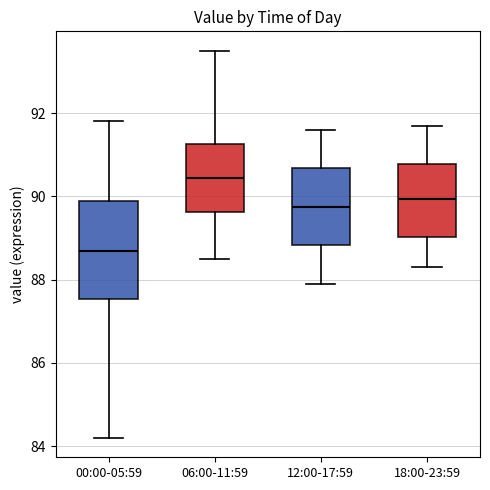

Which box is the tallest, from its lower edge to its upper edge?

00:00-05:59